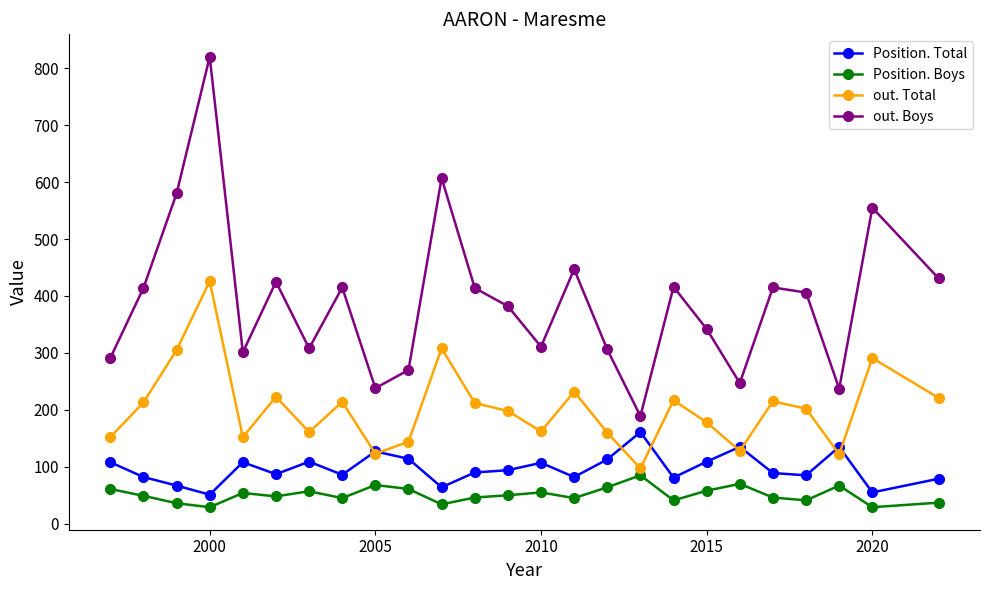

How many lines are shown in the chart?

4